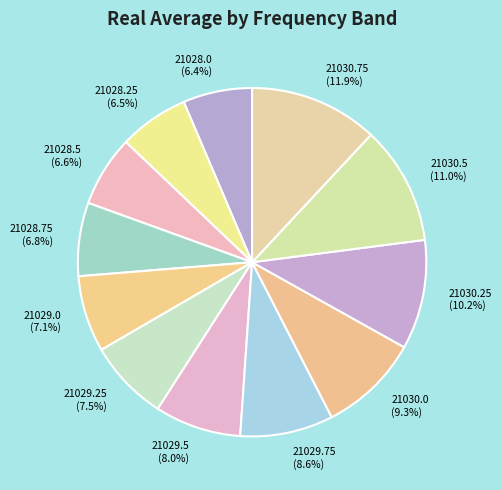

How many segments does this pie chart have?

12